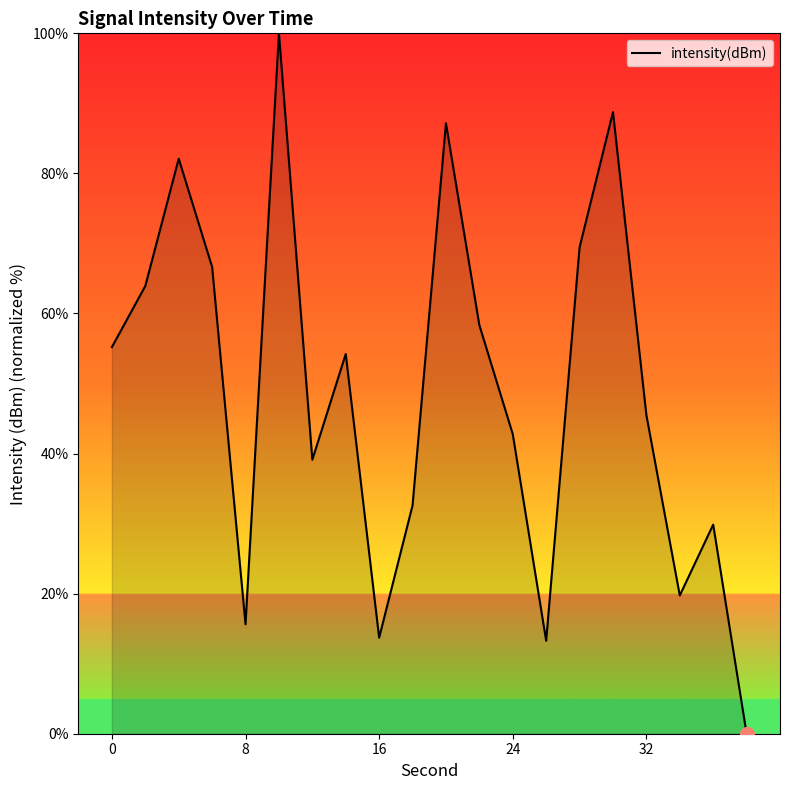

Count the number of categories in the chart.

20